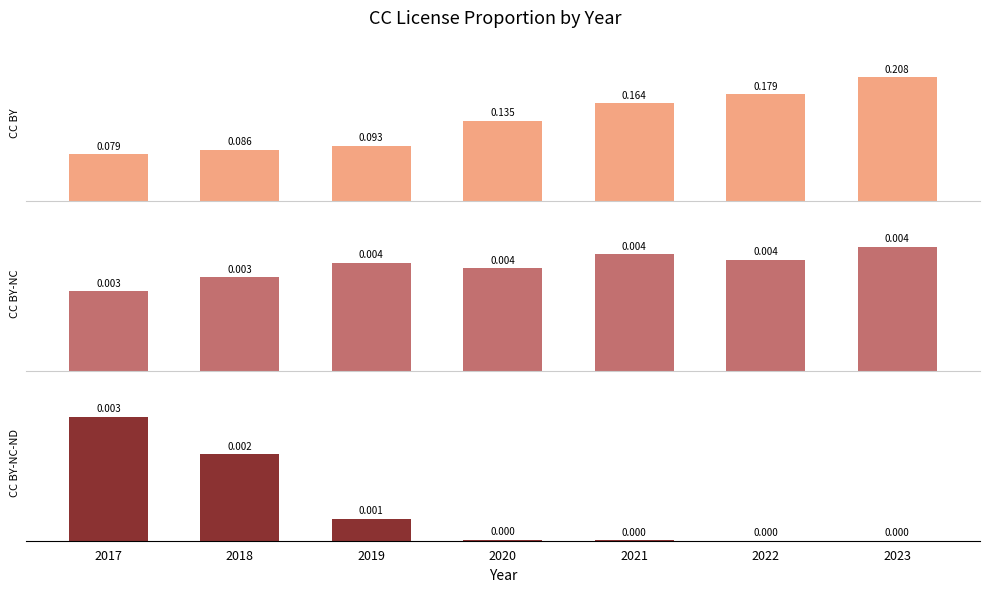

How many bars are there in total?

21